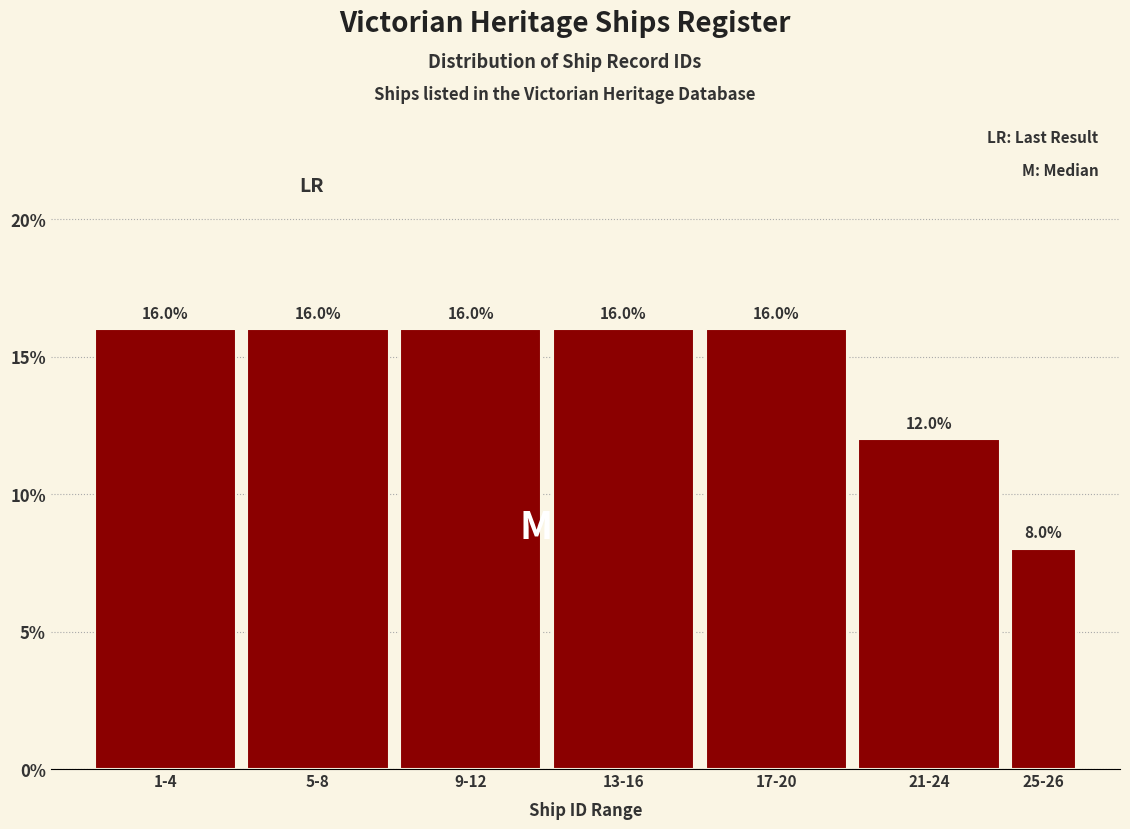

Reading right to left, list all the values displayed in this chart.

25-26=8	21-24=12	17-20=16	13-16=16	9-12=16	5-8=16	1-4=16